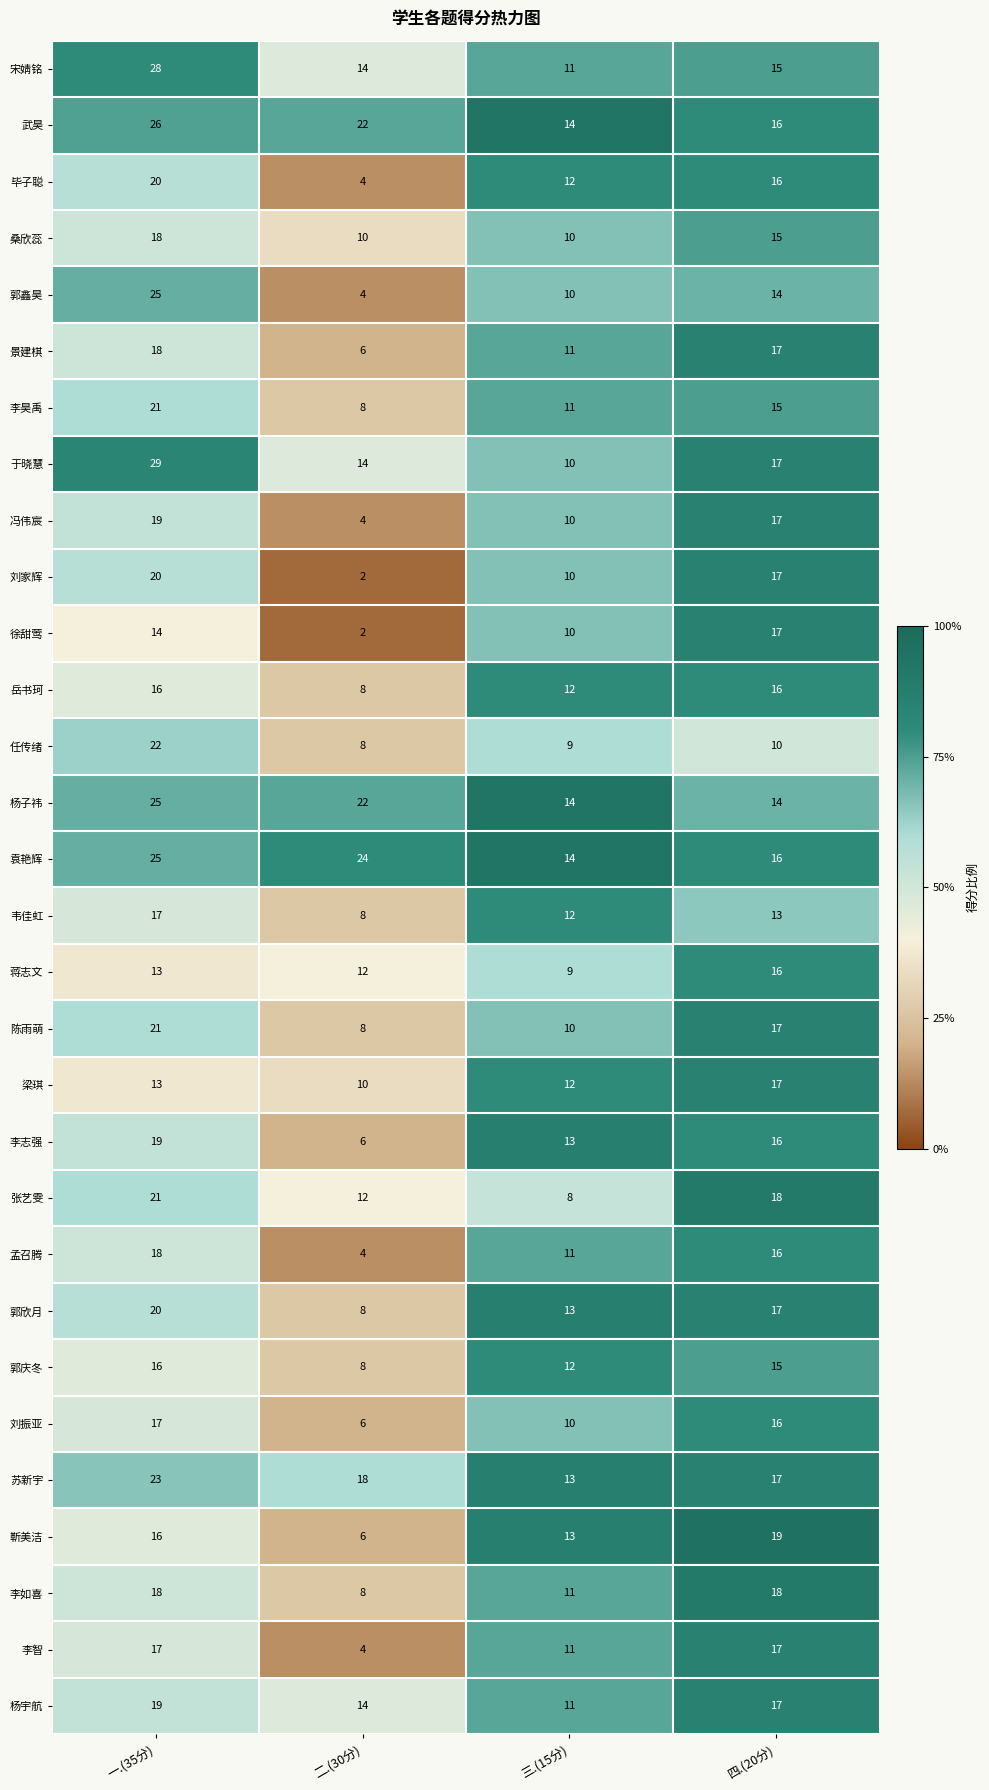

Which series has the largest total across all categories?

袁艳辉